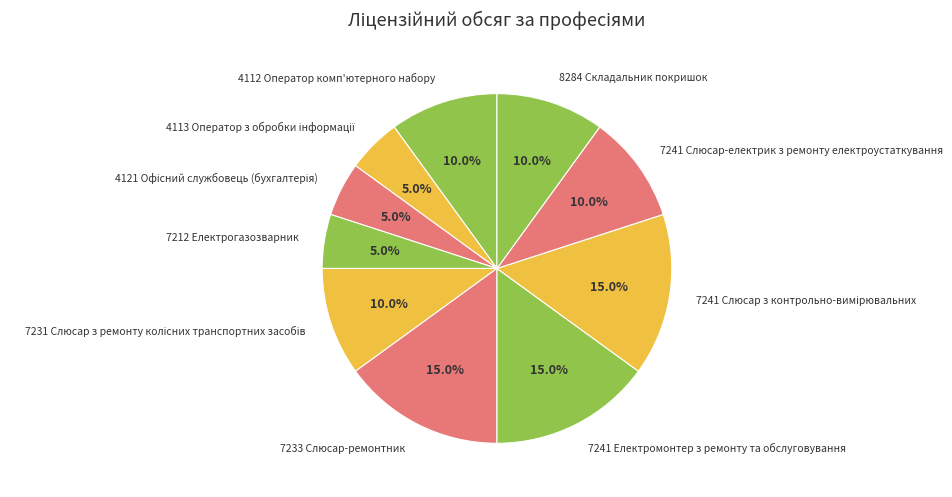

To the nearest percent, what percentage of the pie is 4112 Оператор комп'ютерного набору?

10%